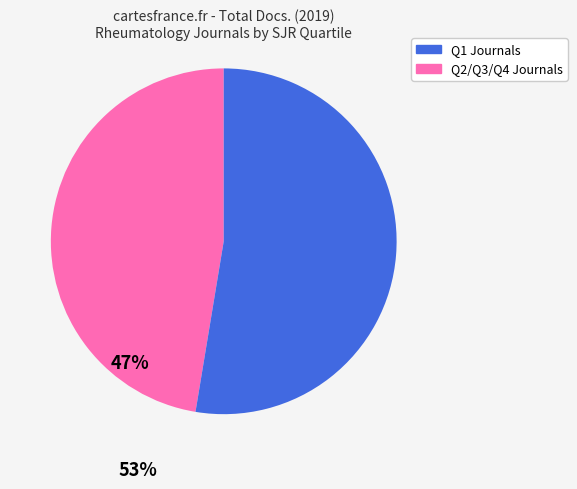

Which slice is the largest?

Q2/Q3/Q4 Journals